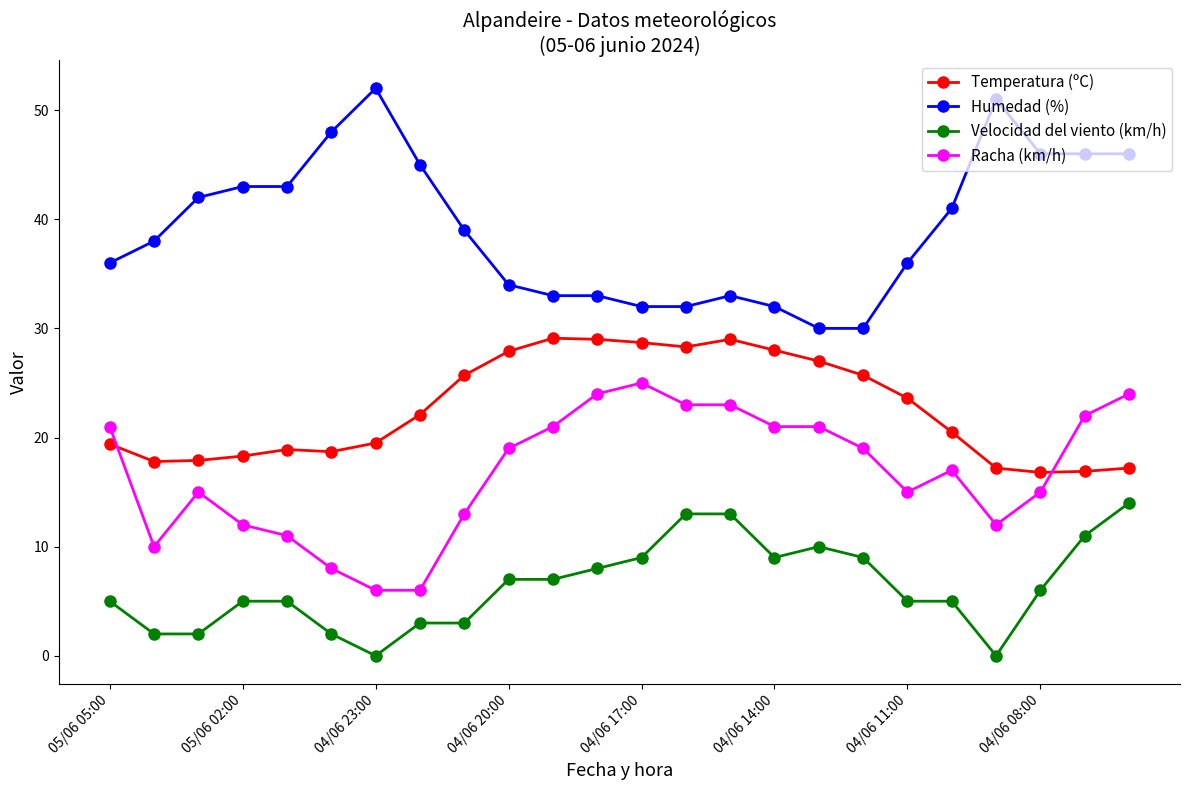

What is the sum of all Humedad (%) values?

941.0